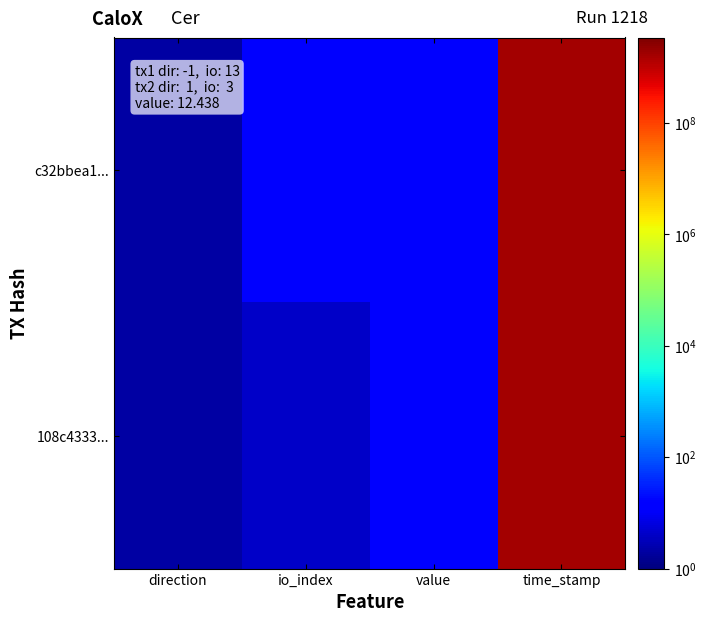

Reading left to right, transcribe all the data shown in this chart.

c32bbea1...: direction=2.0	io_index=14.0	value=13.4	time_stamp=1708163895.0
108c4333...: direction=2.0	io_index=4.0	value=13.4	time_stamp=1708075914.0